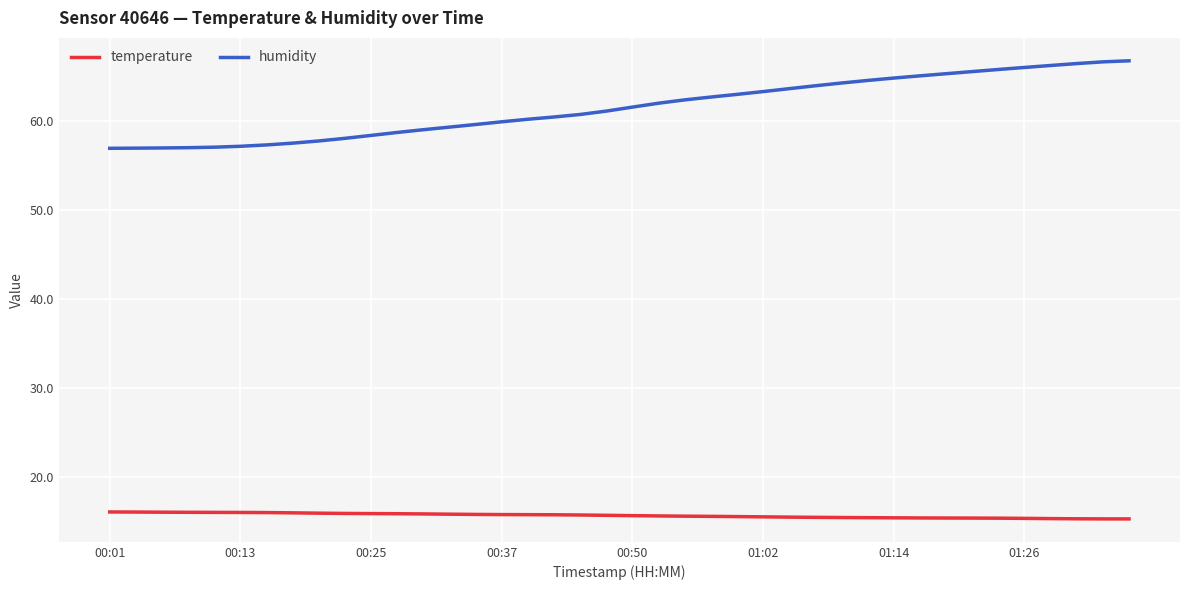

At how many categories does at least one series exceed 24?

40